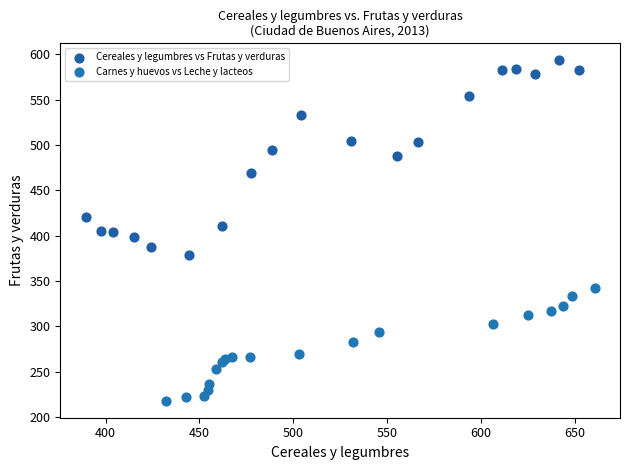

Which series reaches the minimum Y coordinate?

Carnes y huevos vs Leche y lacteos